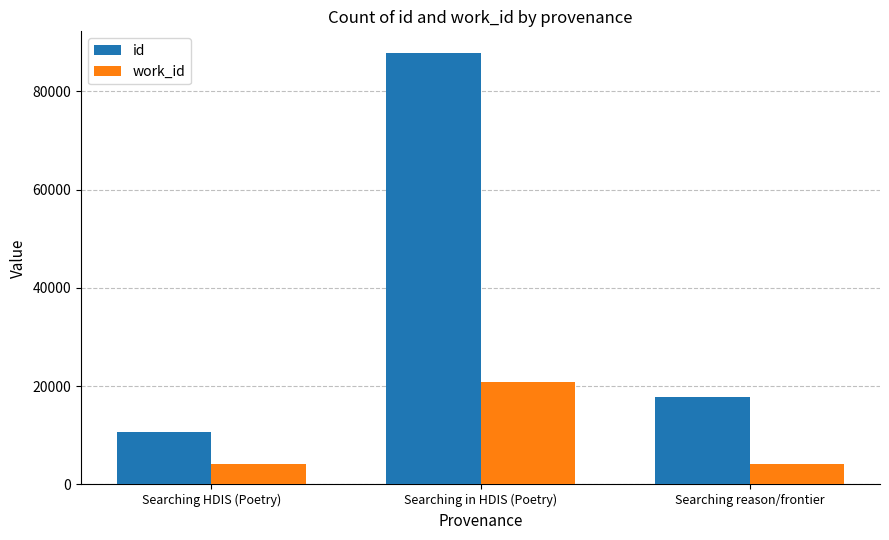

Which category has the lowest value in the id series?

Searching HDIS (Poetry)